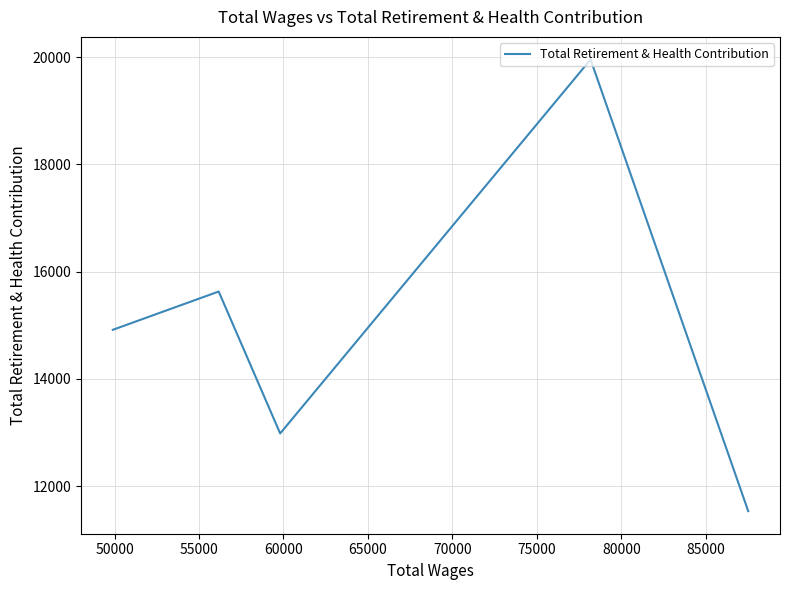

Reading left to right, list all the values displayed in this chart.

14915	15629	12982	19957	11533